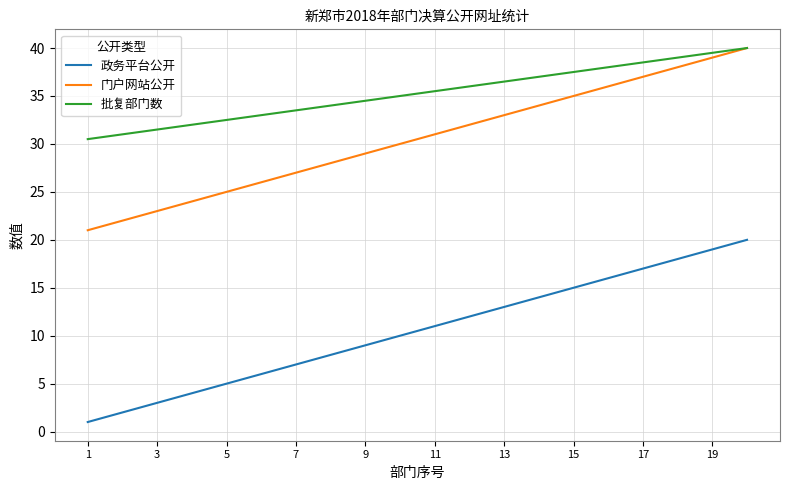

Which series has the largest total across all categories?

批复部门数